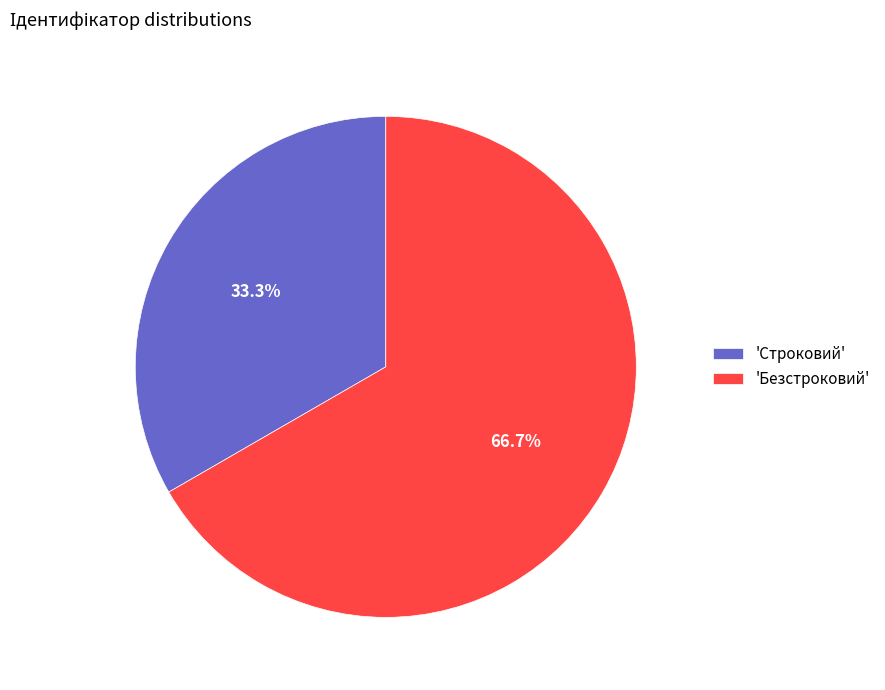

Approximately how many times larger is the value at 'Безстроковий' compared to 'Строковий'?

2.0